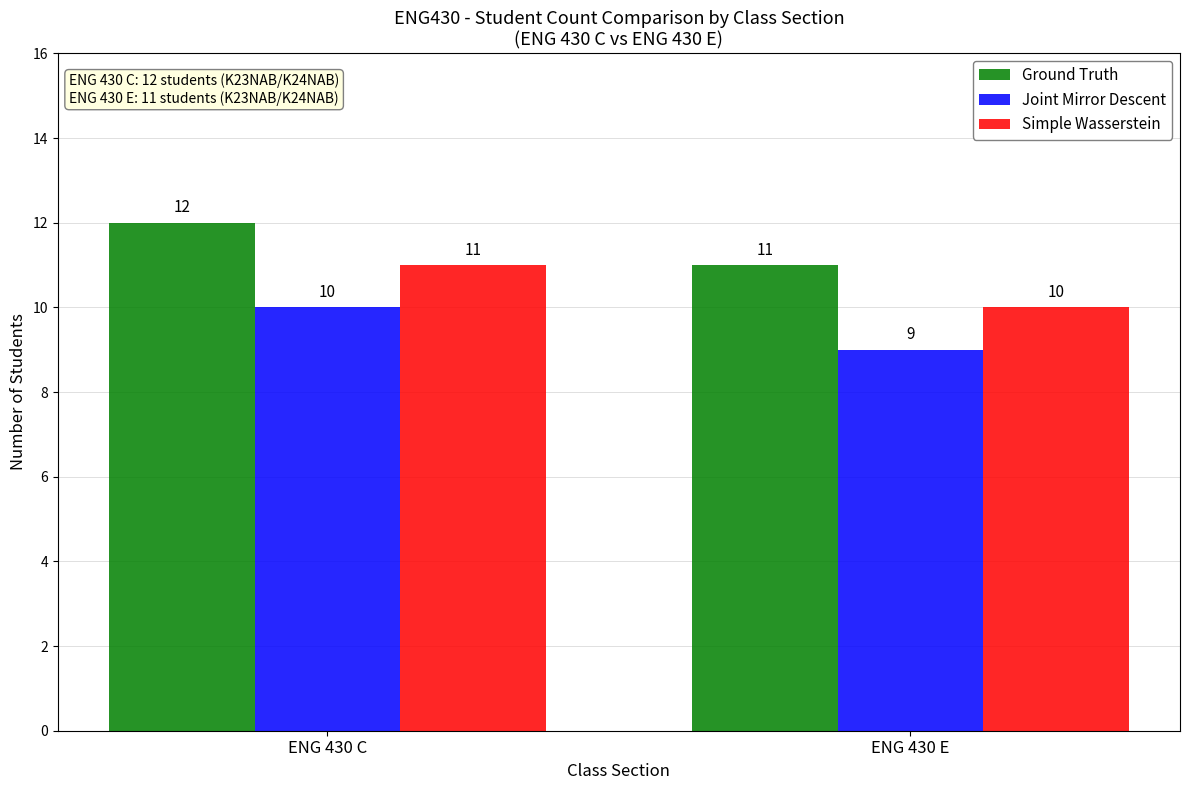

How many bars are there in total?

6